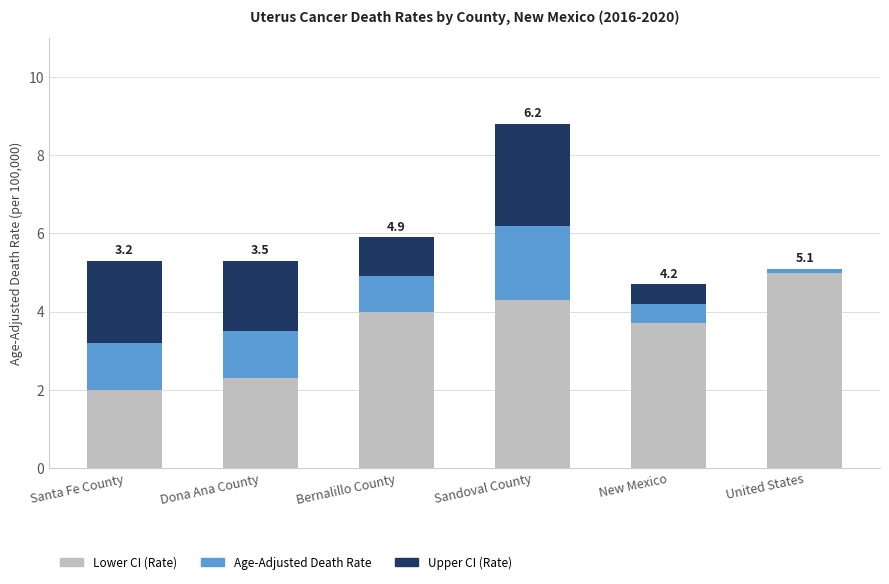

At which category is the sum across all series the highest?

Sandoval County